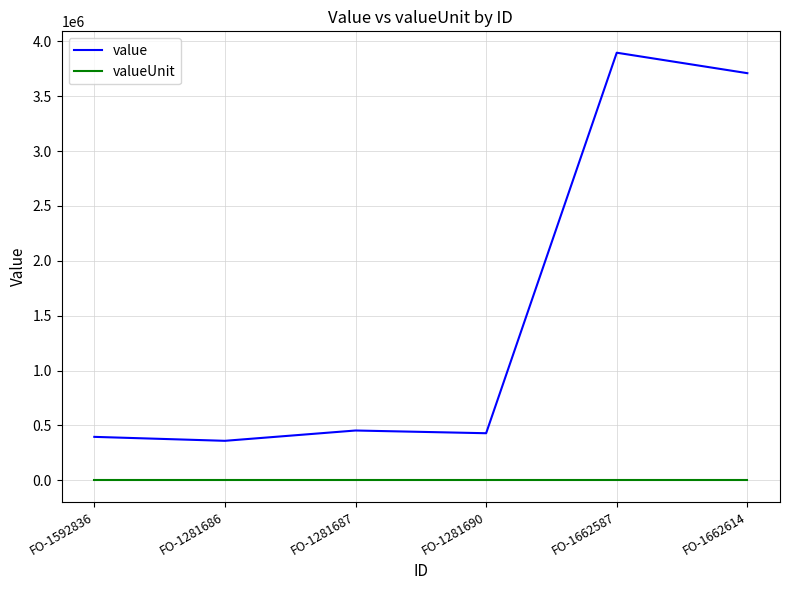

True or false: valueUnit and value intersect in this chart.

False